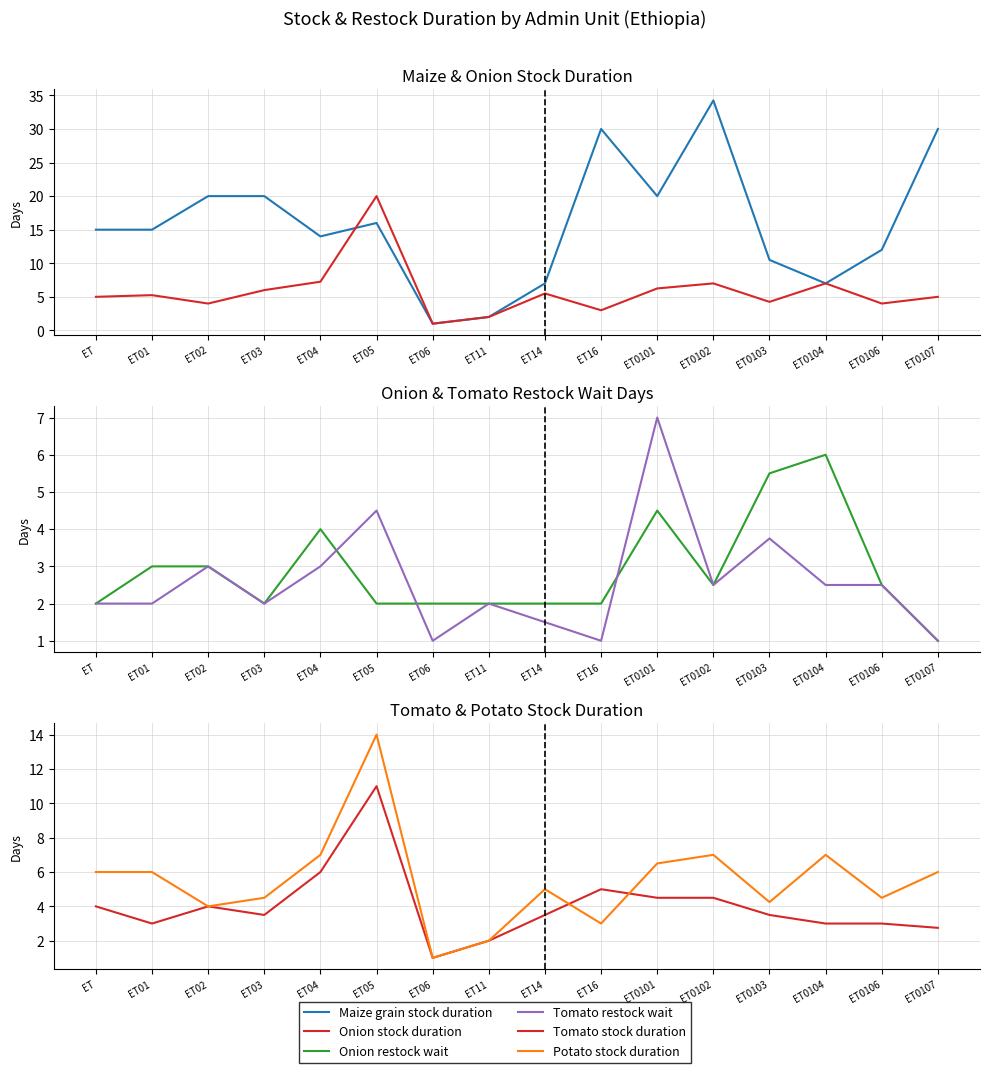

True or false: Onion stock duration and Potato stock duration cross at least once.

False